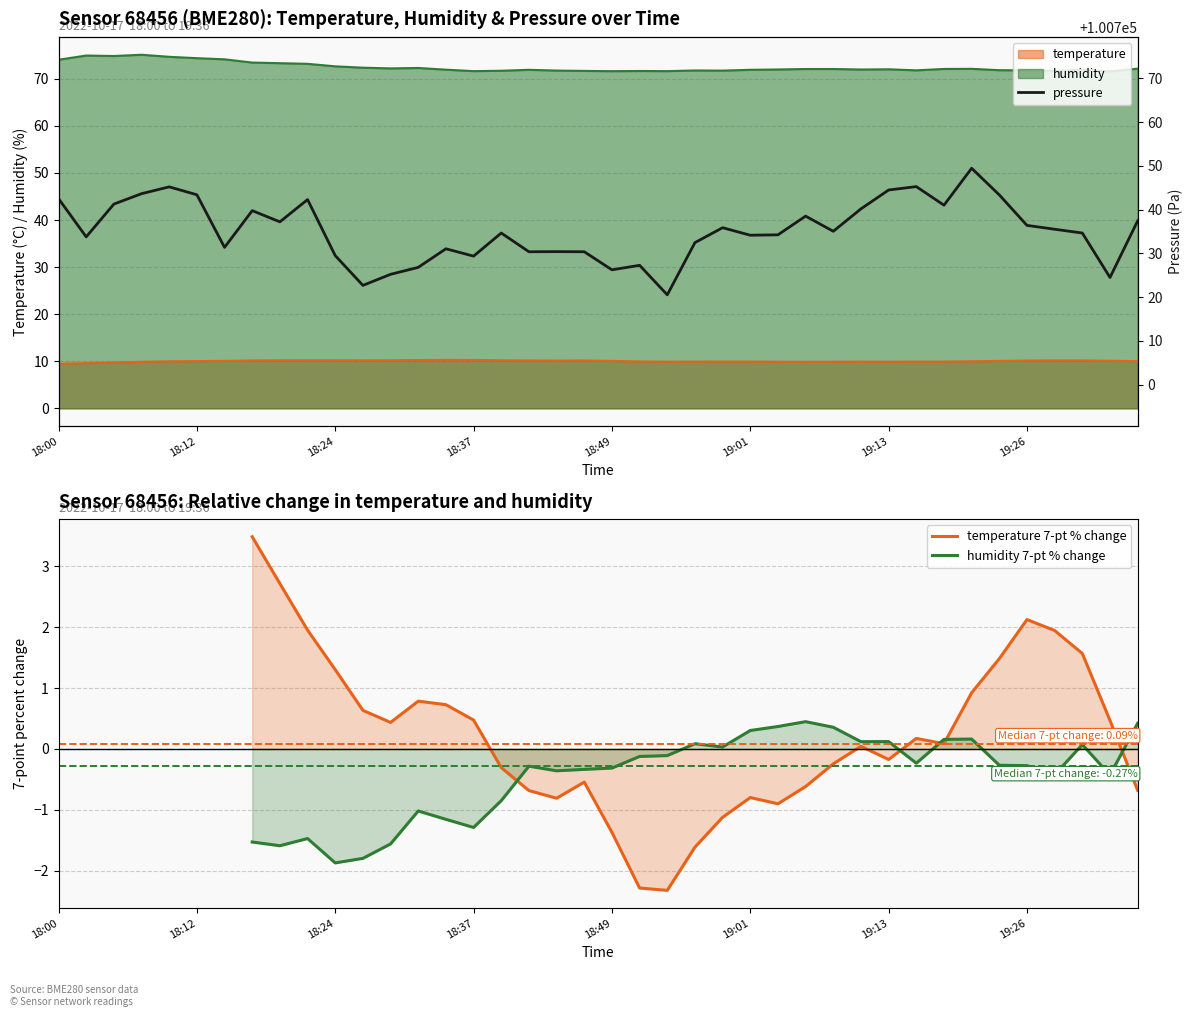

Which category has the highest value in the humidity series?

18:07